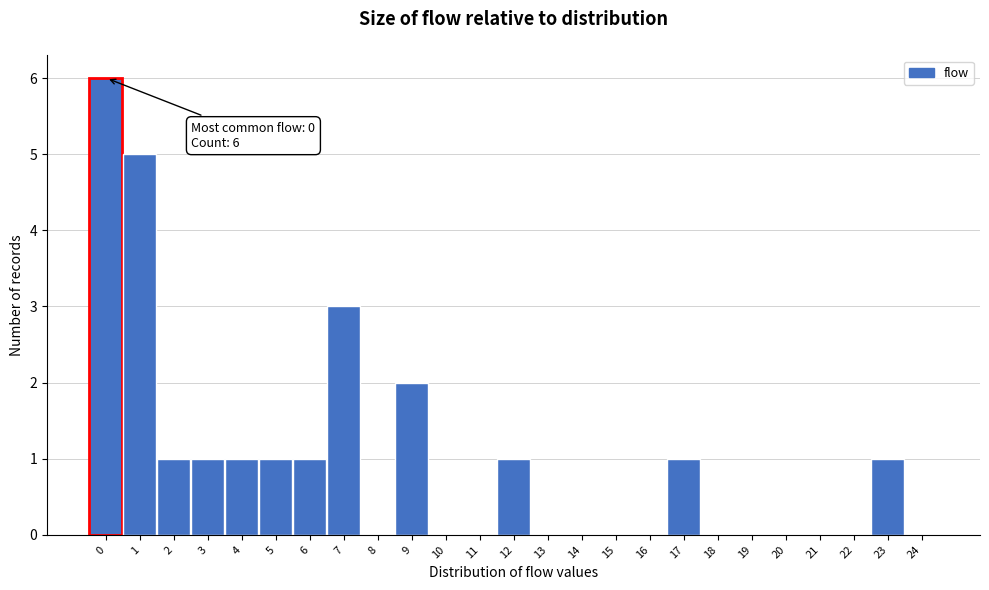

Reading left to right, extract all data points from this chart.

0=6	1=5	2=1	3=1	4=1	5=1	6=1	7=3	8=0	9=2	10=0	11=0	12=1	13=0	14=0	15=0	16=0	17=1	18=0	19=0	20=0	21=0	22=0	23=1	24=0